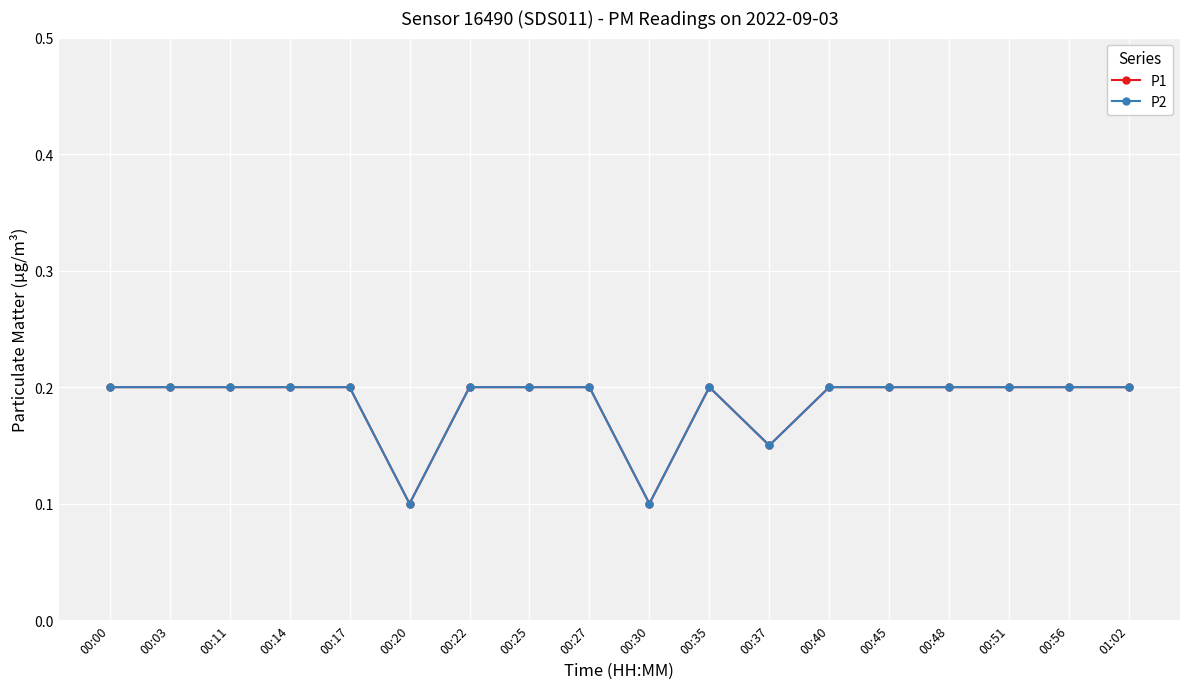

Is this an area chart (filled region under the line)?

No